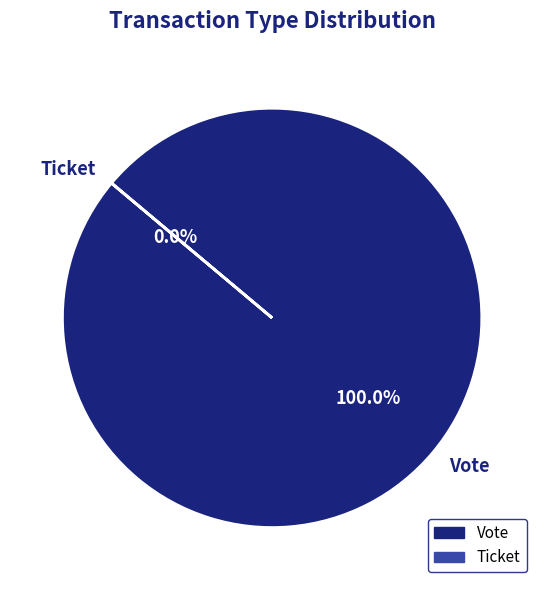

Which category has the biggest portion of the pie?

Vote